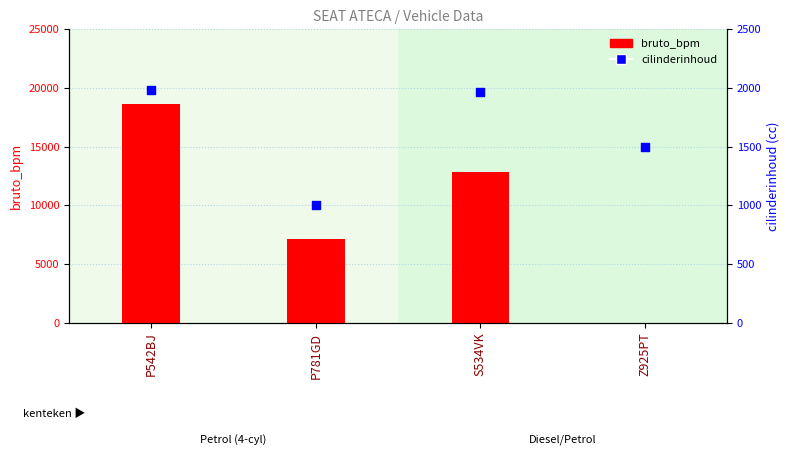

What is the total value across all series at Z925PT?

1498